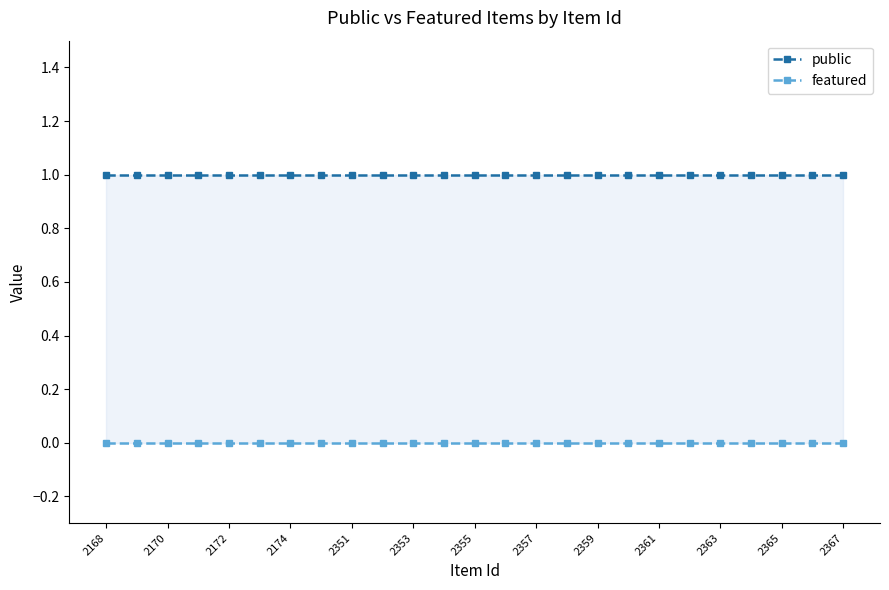

At which category does the chart reach its minimum across all series?

2168